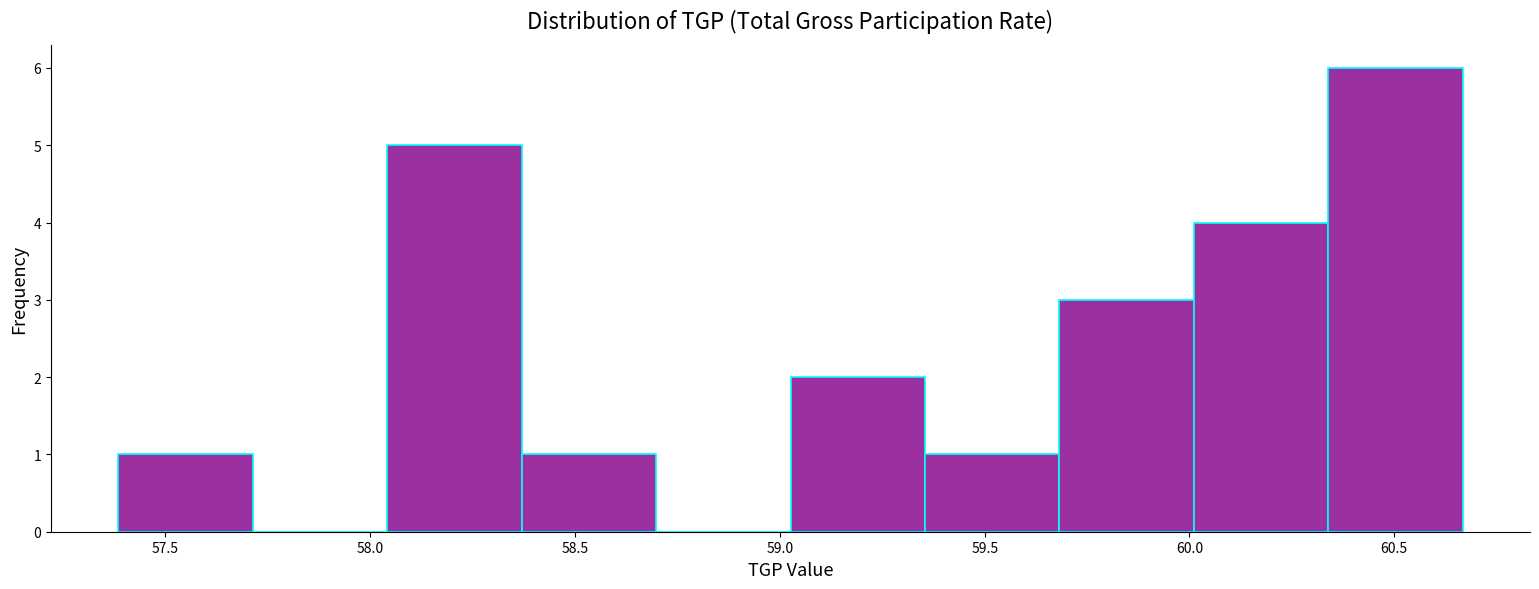

Over which range of the x-axis is the bar tallest?

60.35 to 60.65